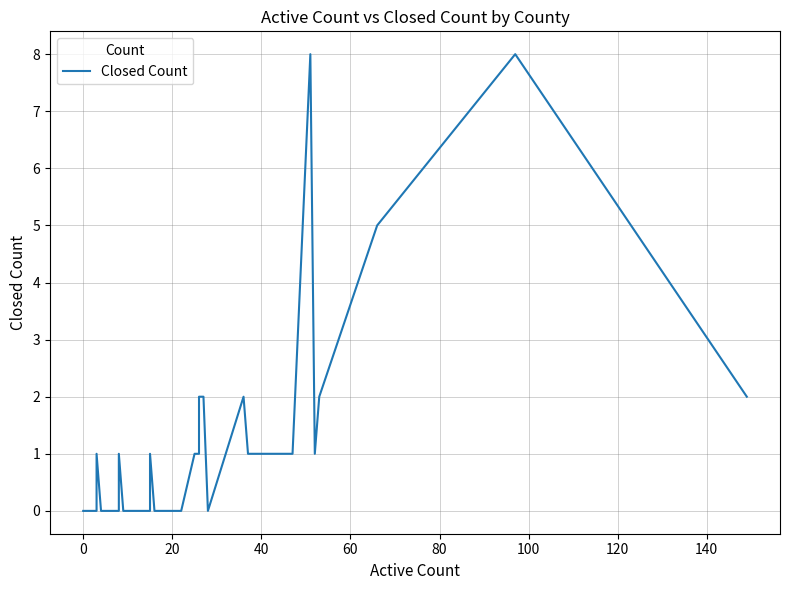

What is the average value?

1